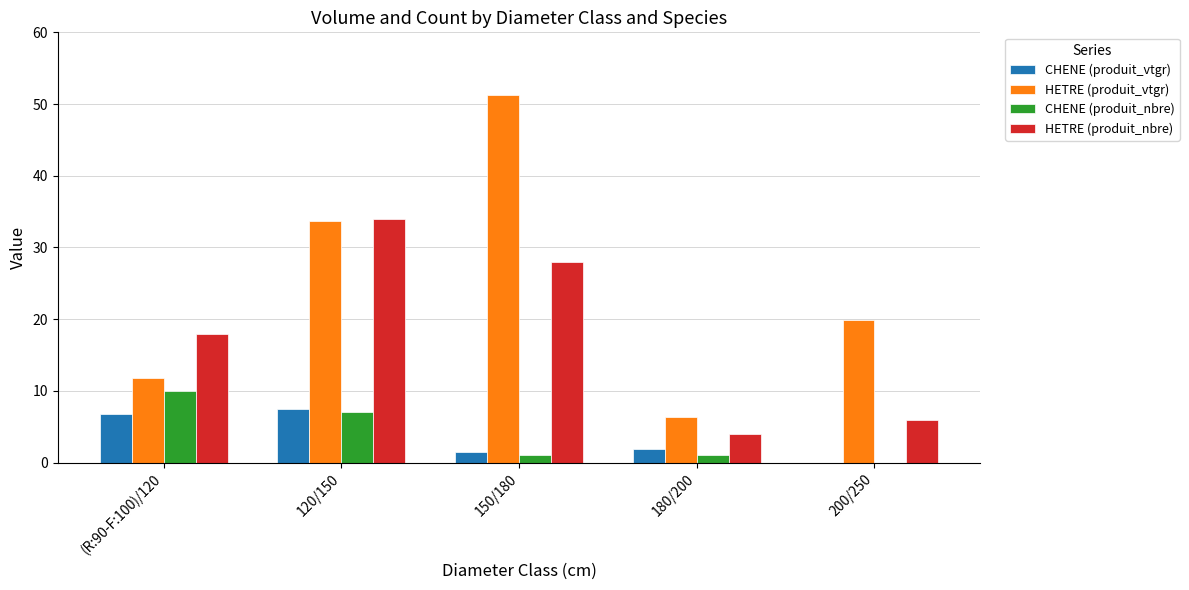

The CHENE (produit_vtgr) series shows 7.5 at 120/150. True or false?

True